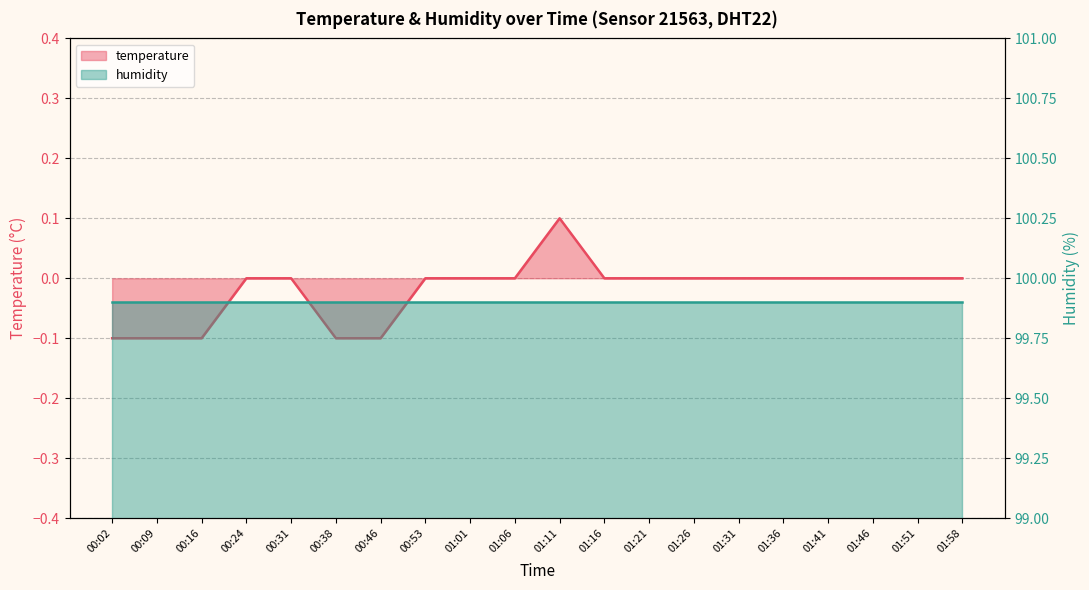

The value at 00:16 is -0.1. True or false?

True